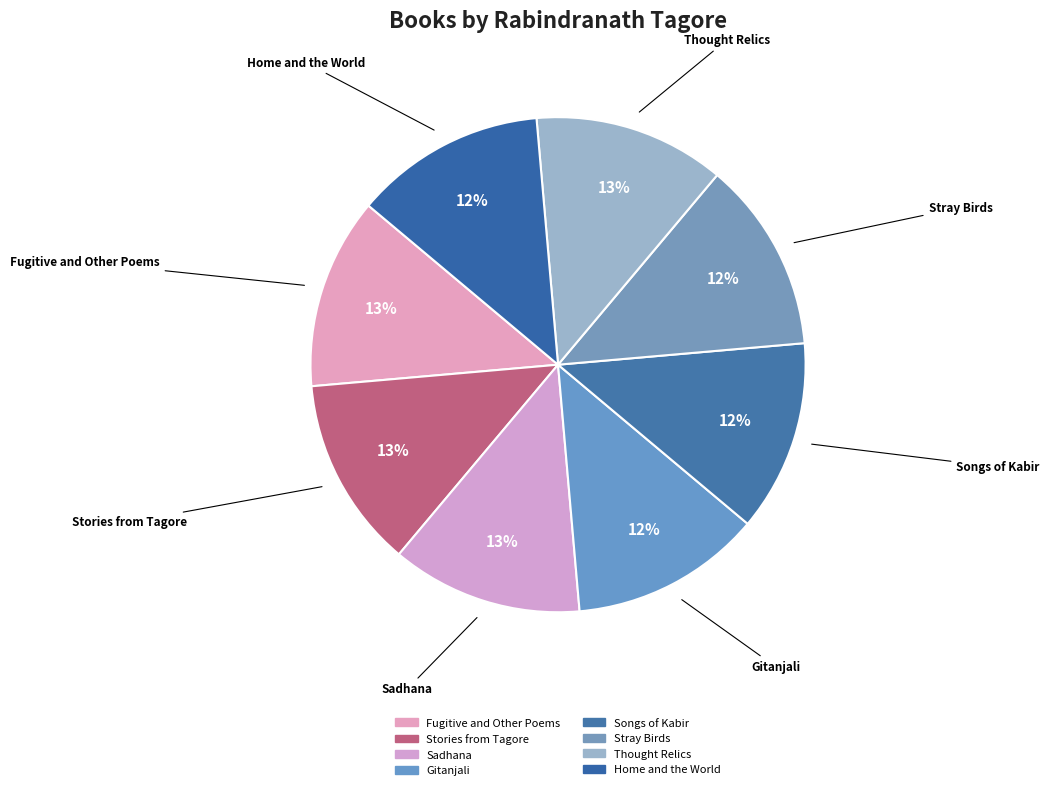

How many segments does this pie chart have?

8